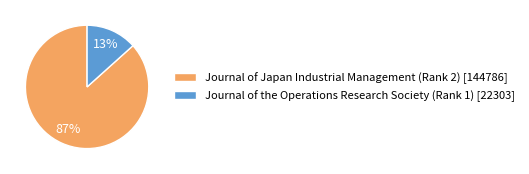

To the nearest percent, what is the combined percentage of Journal of the Operations Research Society (Rank 1) and Journal of Japan Industrial Management (Rank 2)?

100%